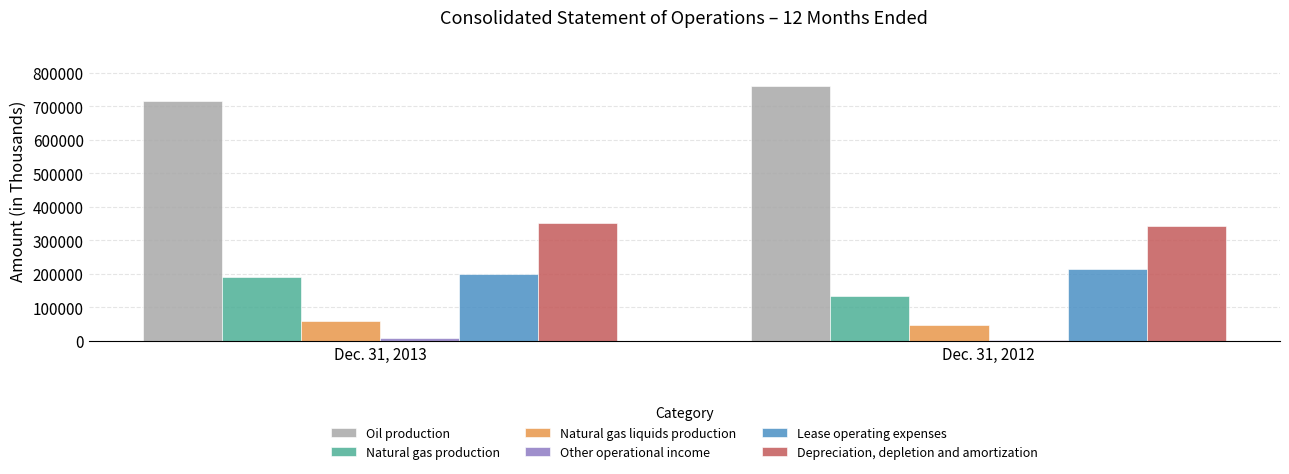

Are the bars grouped side by side (vs. stacked)?

Yes